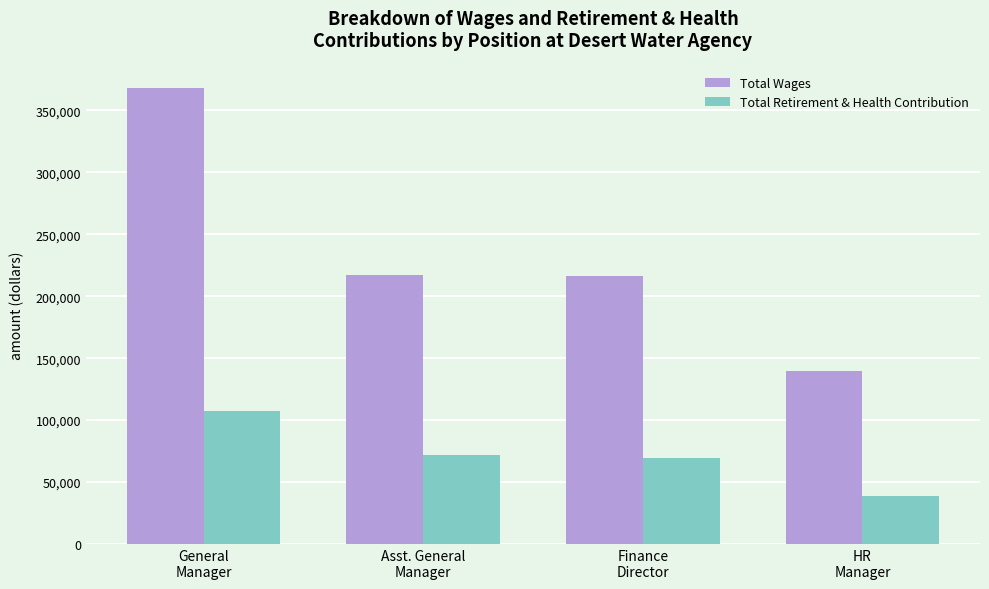

Is it true that Total Wages equals 216828 at Asst. General
Manager?

True